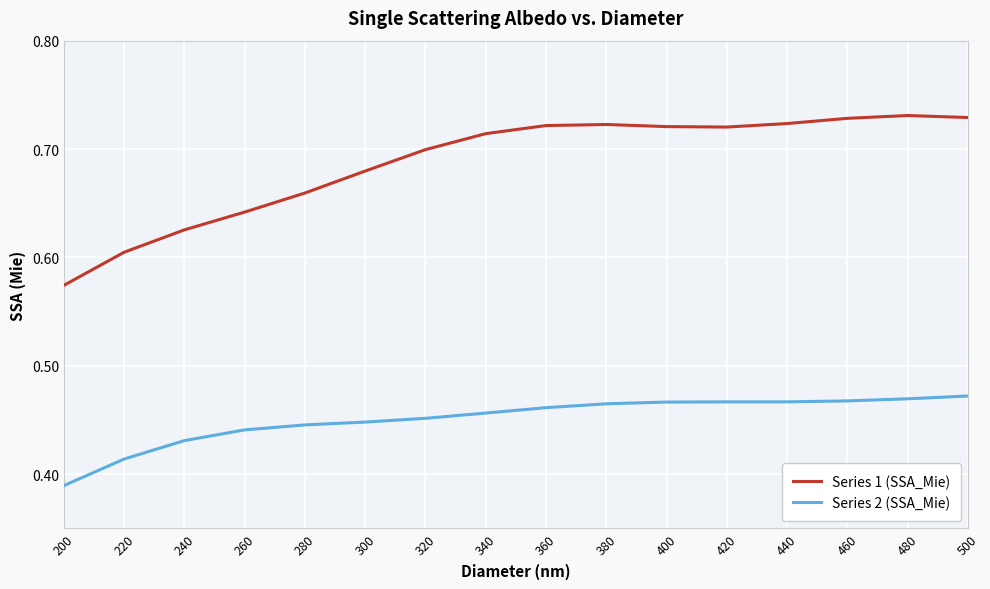

List the series in order of their peak value, lowest first.

Series 2 (SSA_Mie), Series 1 (SSA_Mie)